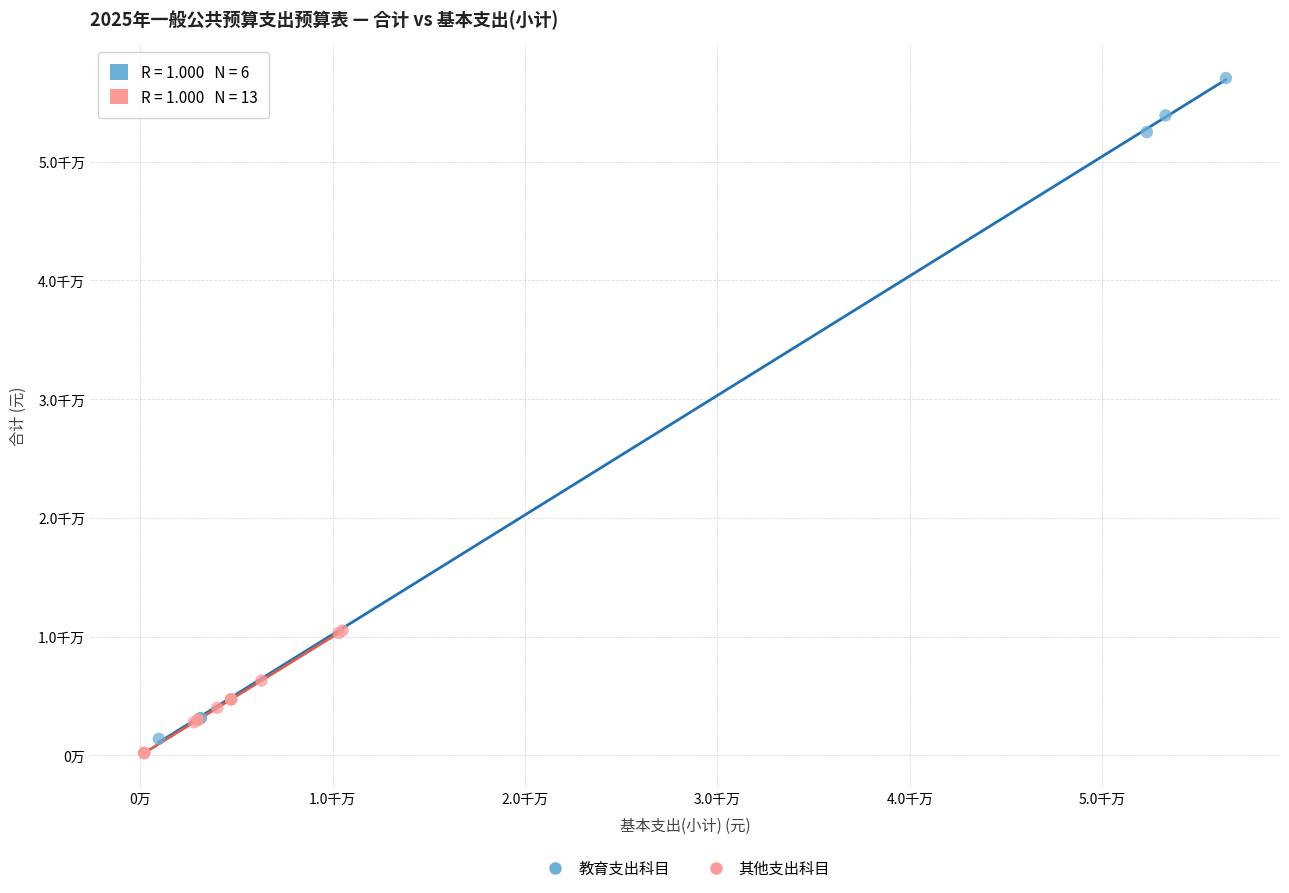

Which series has the widest spread of Y values?

教育支出科目